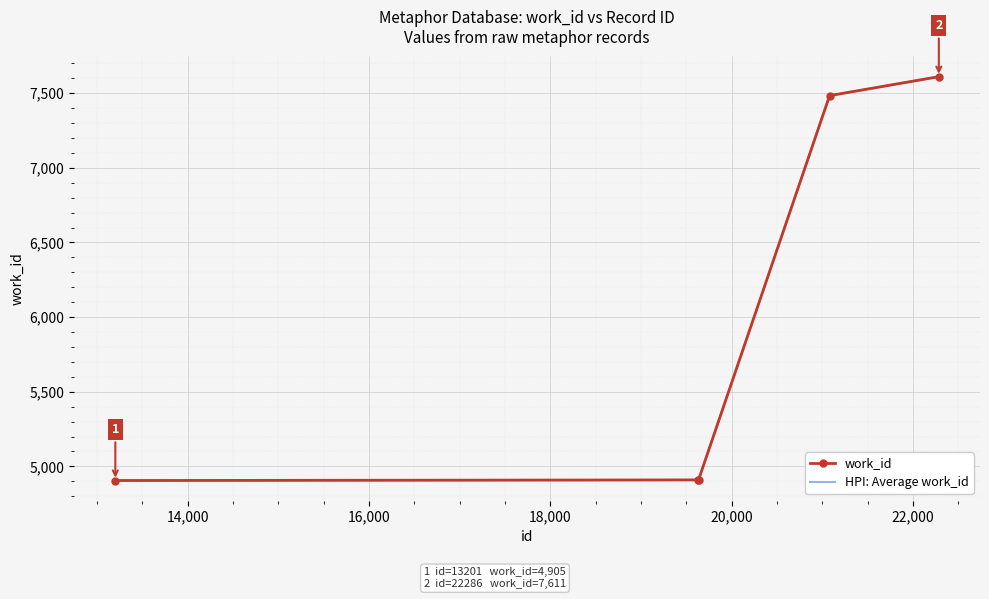

True or false: HPI: Average work_id and work_id cross at least once.

False